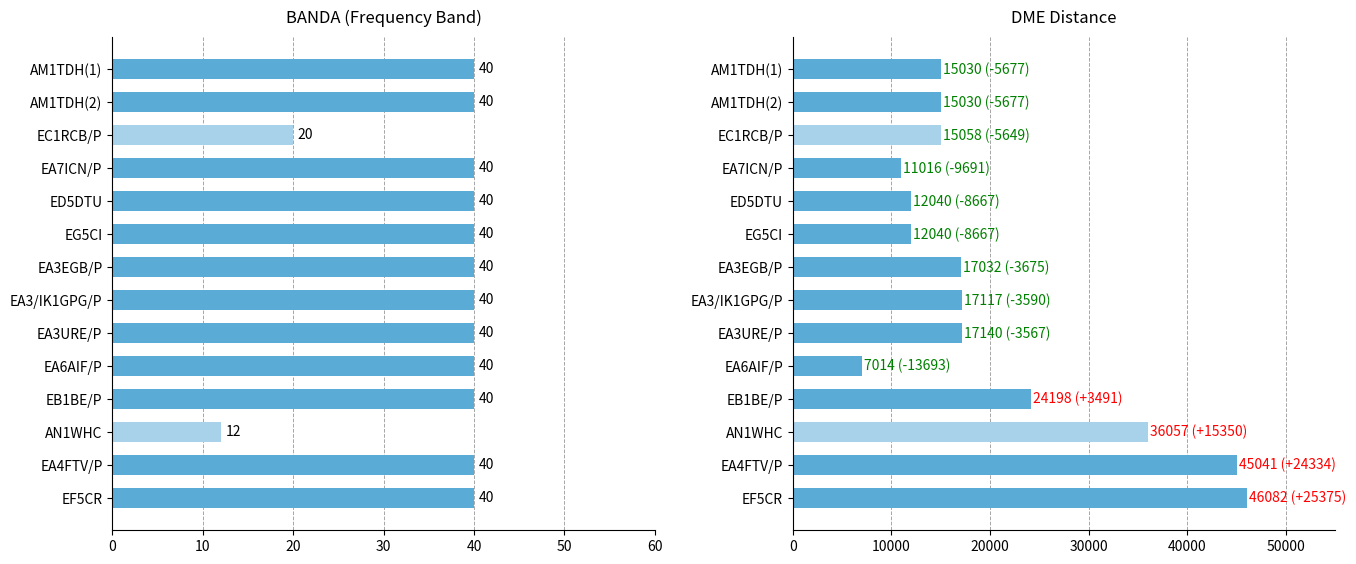

How many bars are there in each group?

2